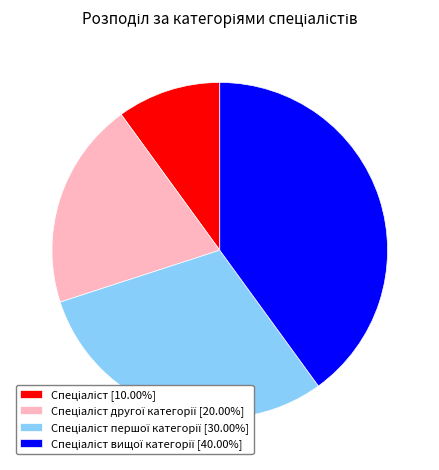

Is there any slice that represents more than half of the pie?

No